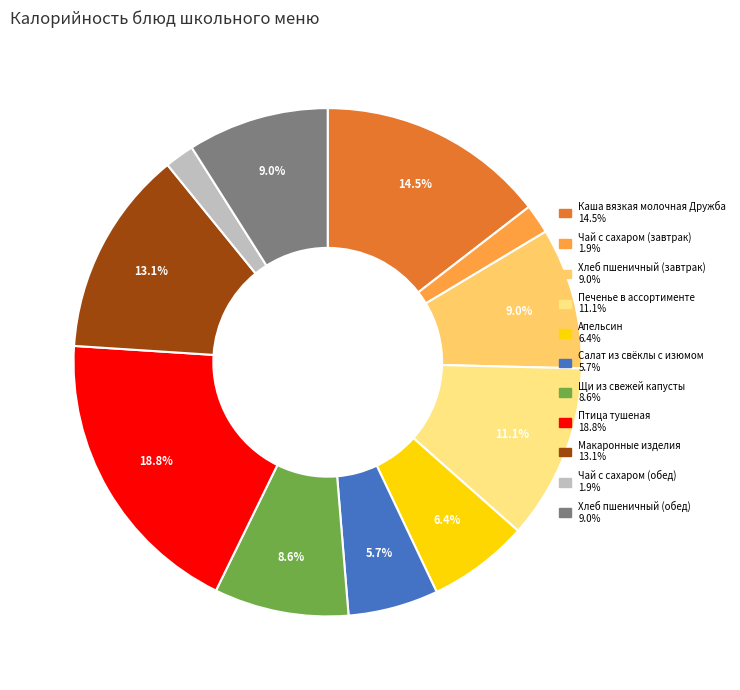

Between Макаронные изделия and Чай с сахаром (обед), which is larger?

Макаронные изделия